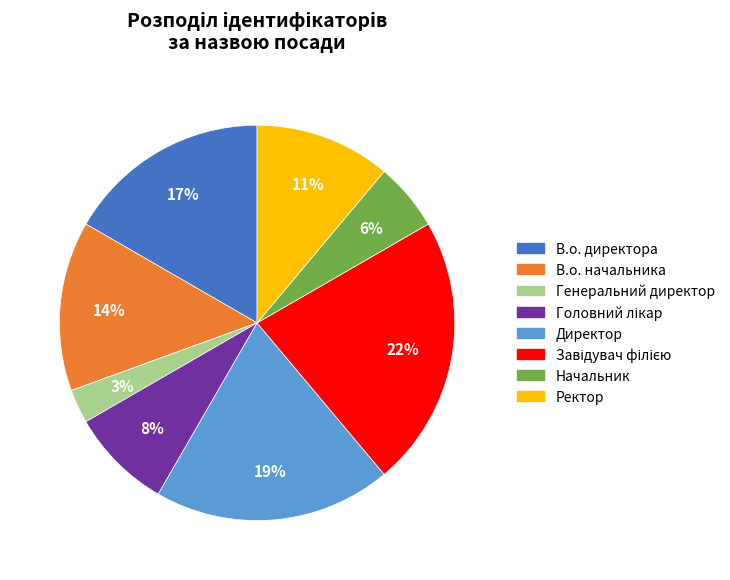

How many segments does this pie chart have?

8